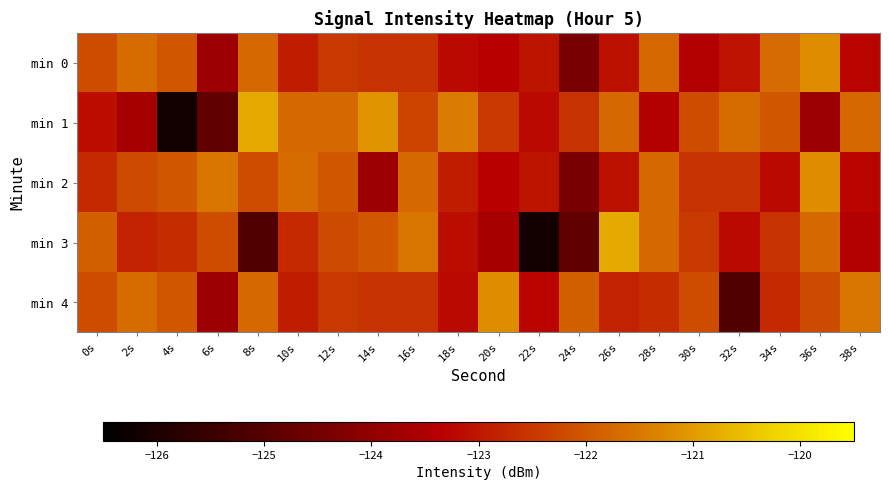

Reading left to right, extract all data points from this chart.

min 0: 0s=-122.2	2s=-121.7	4s=-122.0	6s=-123.8	8s=-121.7	10s=-122.9	12s=-122.5	14s=-122.6	16s=-122.6	18s=-123.2	20s=-123.3	22s=-123.1	24s=-124.4	26s=-123.1	28s=-121.7	30s=-123.4	32s=-123.1	34s=-121.7	36s=-121.2	38s=-123.3
min 1: 0s=-123.1	2s=-123.7	4s=-126.2	6s=-124.8	8s=-120.8	10s=-121.7	12s=-121.7	14s=-121.1	16s=-122.3	18s=-121.5	20s=-122.5	22s=-123.2	24s=-122.6	26s=-121.7	28s=-123.4	30s=-122.2	32s=-121.7	34s=-122.0	36s=-123.8	38s=-121.7
min 2: 0s=-122.7	2s=-122.2	4s=-122.0	6s=-121.5	8s=-122.2	10s=-121.7	12s=-122.0	14s=-123.8	16s=-121.7	18s=-122.9	20s=-123.3	22s=-123.1	24s=-124.4	26s=-123.1	28s=-121.7	30s=-122.6	32s=-122.6	34s=-123.2	36s=-121.2	38s=-123.3
min 3: 0s=-121.9	2s=-122.8	4s=-122.6	6s=-122.2	8s=-125.1	10s=-122.7	12s=-122.2	14s=-122.0	16s=-121.5	18s=-123.1	20s=-123.7	22s=-126.2	24s=-124.8	26s=-120.8	28s=-121.7	30s=-122.5	32s=-123.2	34s=-122.6	36s=-121.7	38s=-123.4
min 4: 0s=-122.2	2s=-121.7	4s=-122.0	6s=-123.8	8s=-121.7	10s=-122.9	12s=-122.5	14s=-122.6	16s=-122.6	18s=-123.2	20s=-121.2	22s=-123.3	24s=-121.9	26s=-122.8	28s=-122.6	30s=-122.2	32s=-125.1	34s=-122.7	36s=-122.2	38s=-121.5